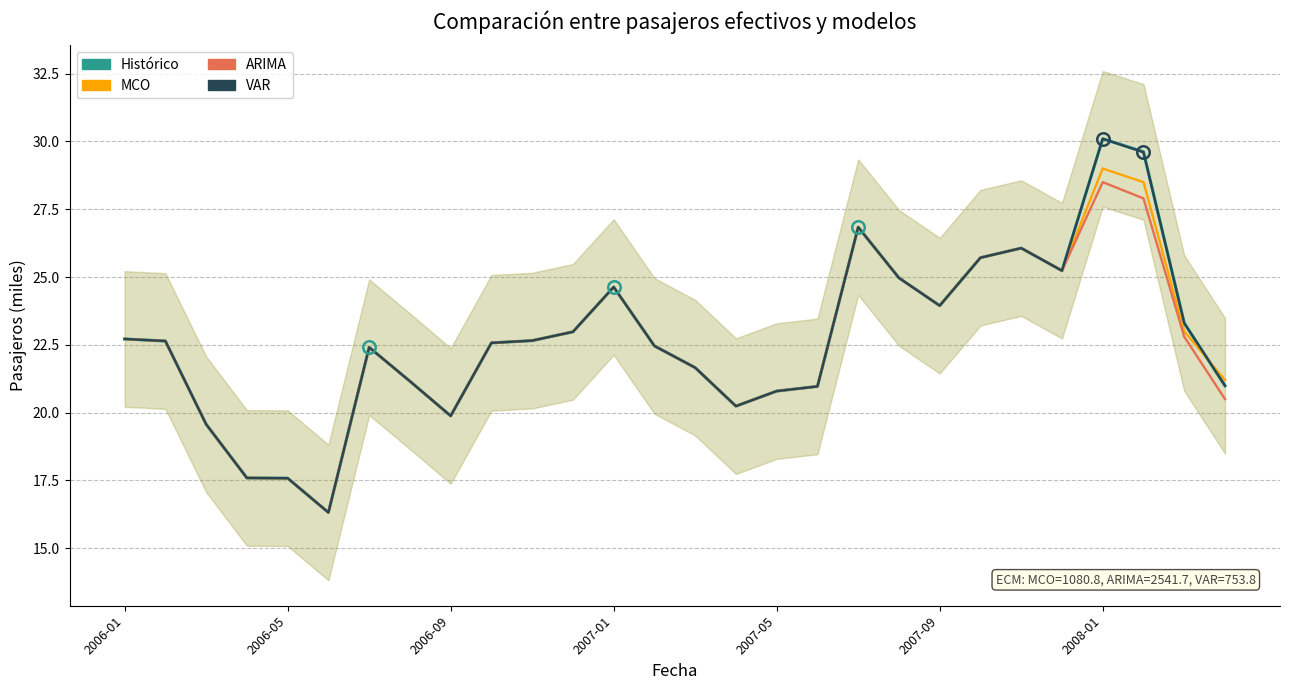

Where does the ARIMA series first go above 22?

2006-01